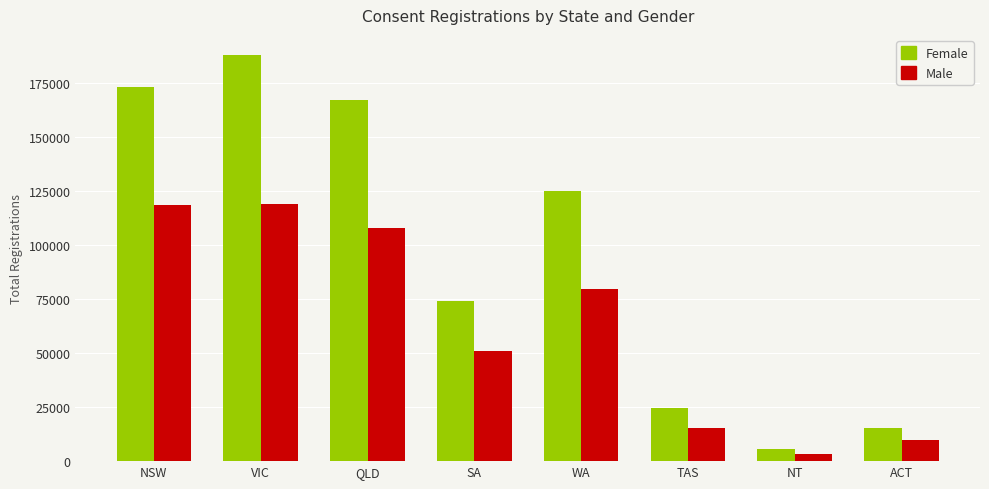

How many distinct data groups are displayed?

2